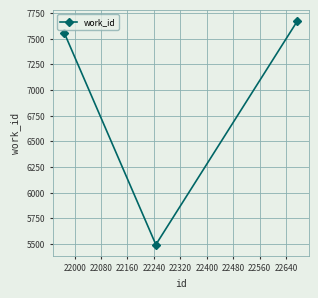

What is the value of the 2nd point from the left?

5494